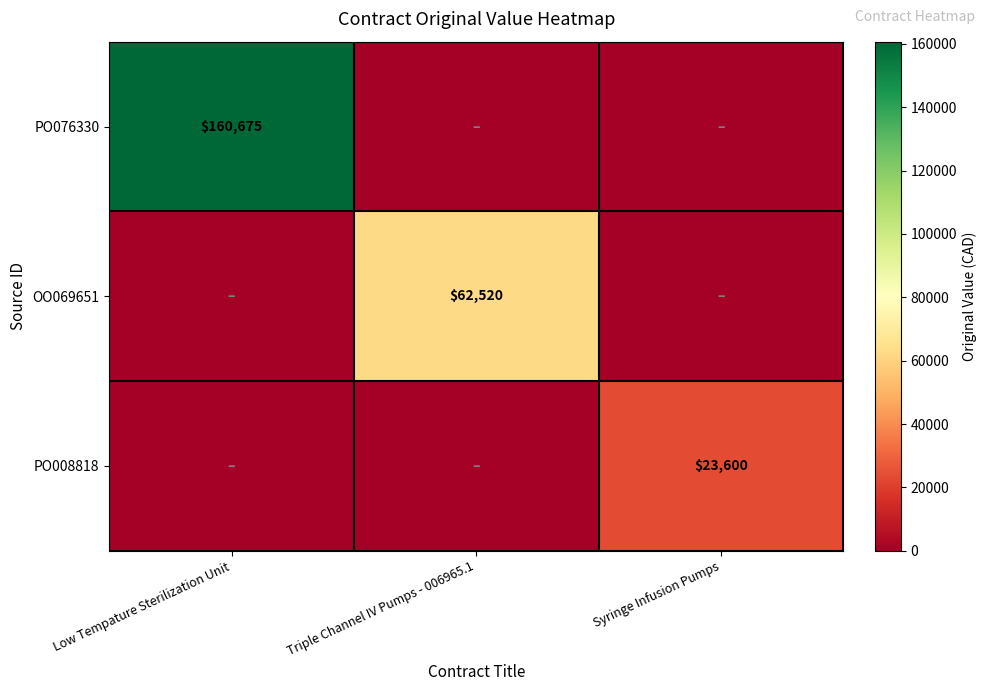

Is it true that PO076330 equals 249239 at Low Tempature Sterilization Unit?

False